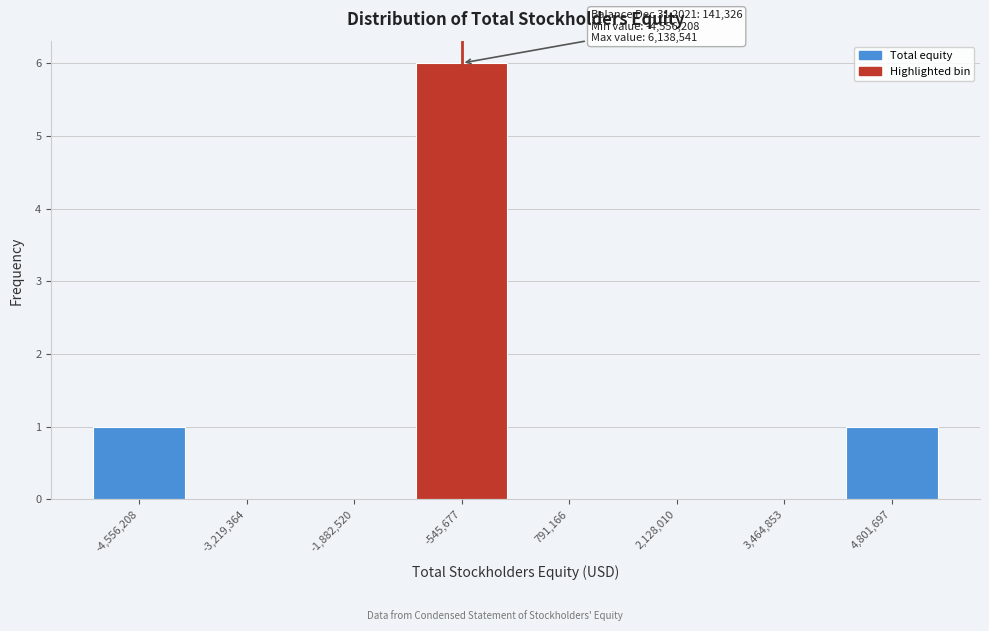

Reading left to right, what are all the values shown in this chart?

-4,556,208=1	-3,219,364=0	-1,882,520=0	-545,677=6	791,166=0	2,128,010=0	3,464,853=0	4,801,697=1